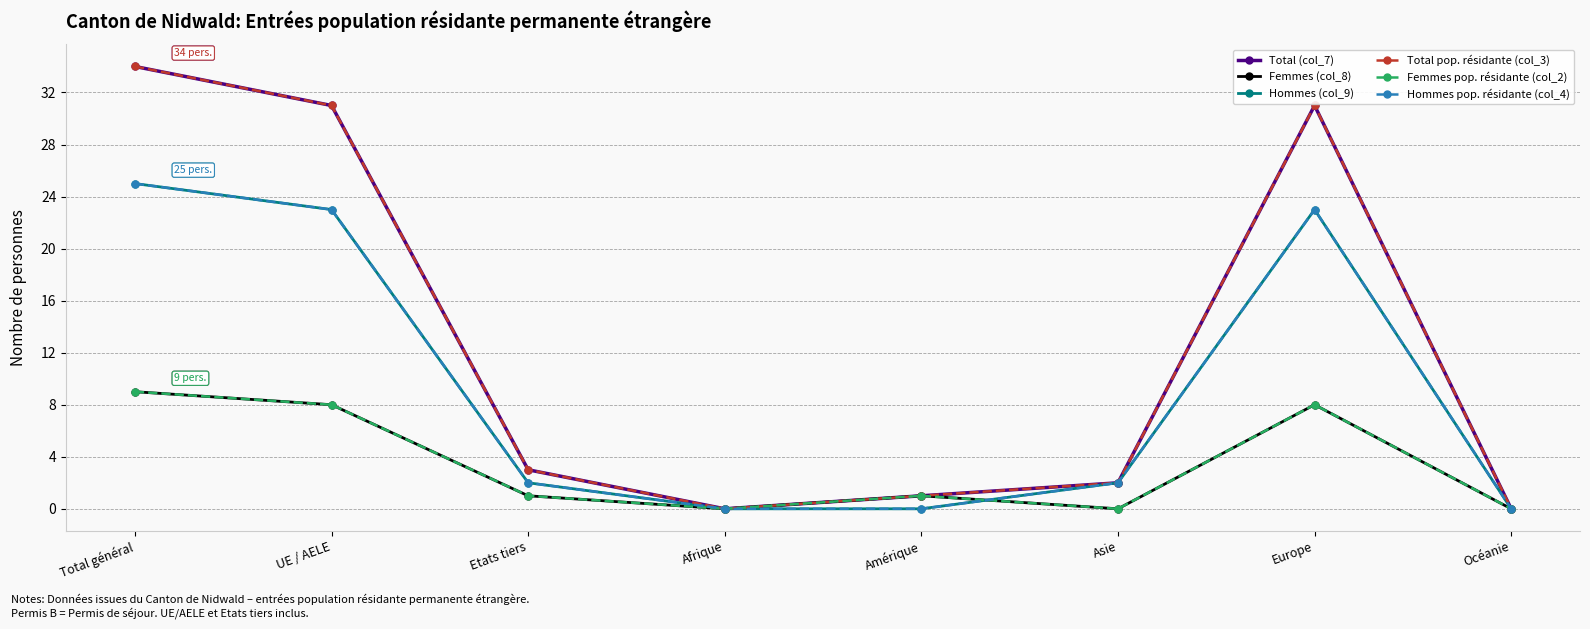

Does the chart have visible grid lines?

Yes